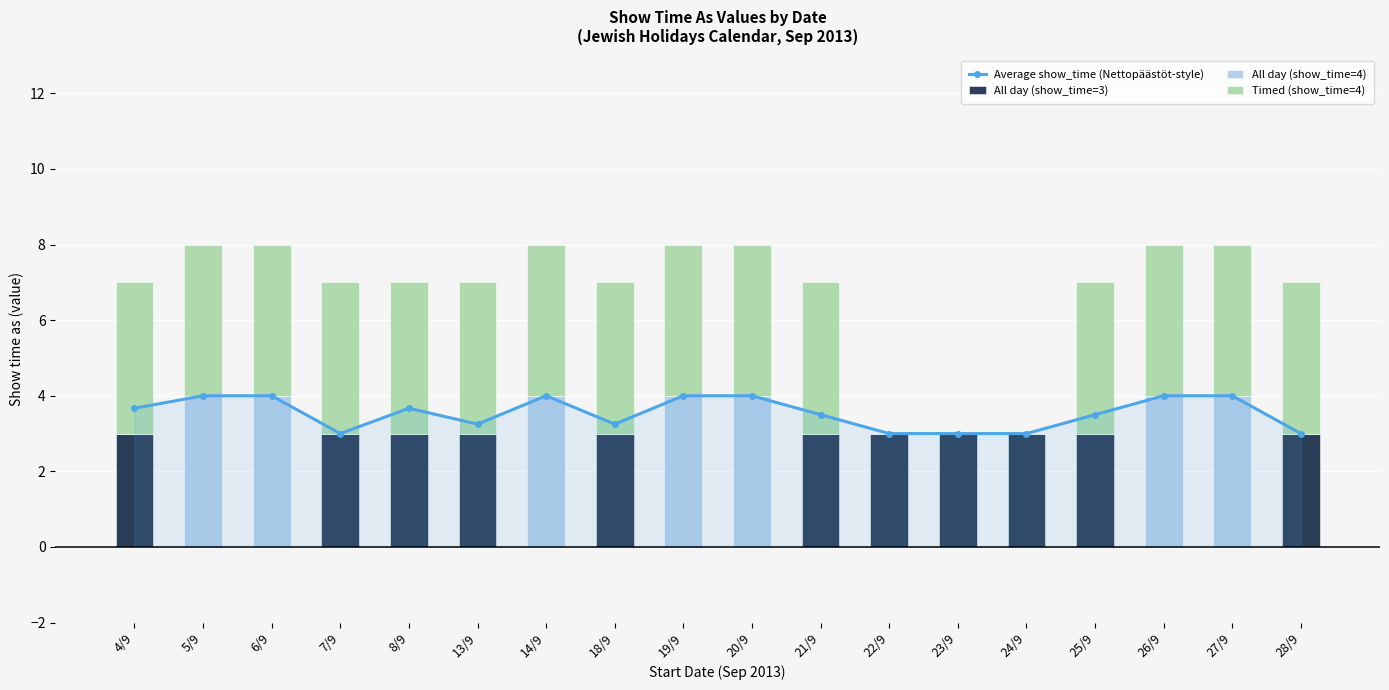

What is the label of the 14th bar from the right?

8/9